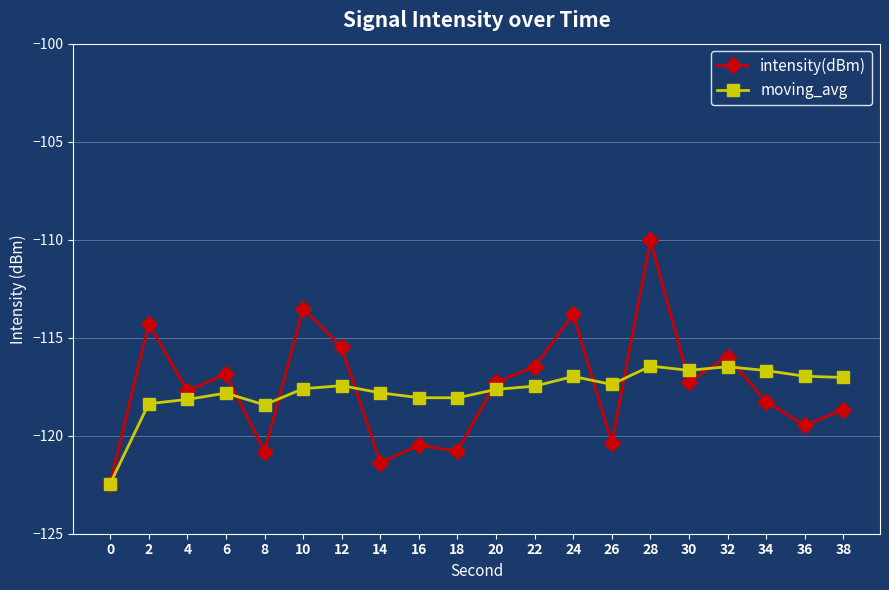

At which category is the sum across all series the highest?

28